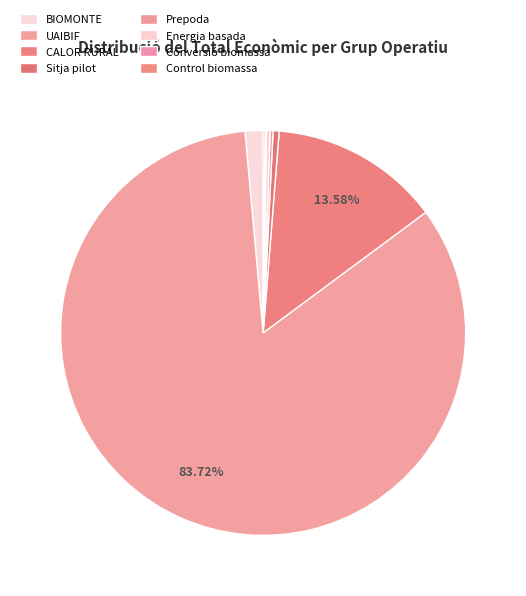

What percentage is NOT represented by Energia basada?

99.7%